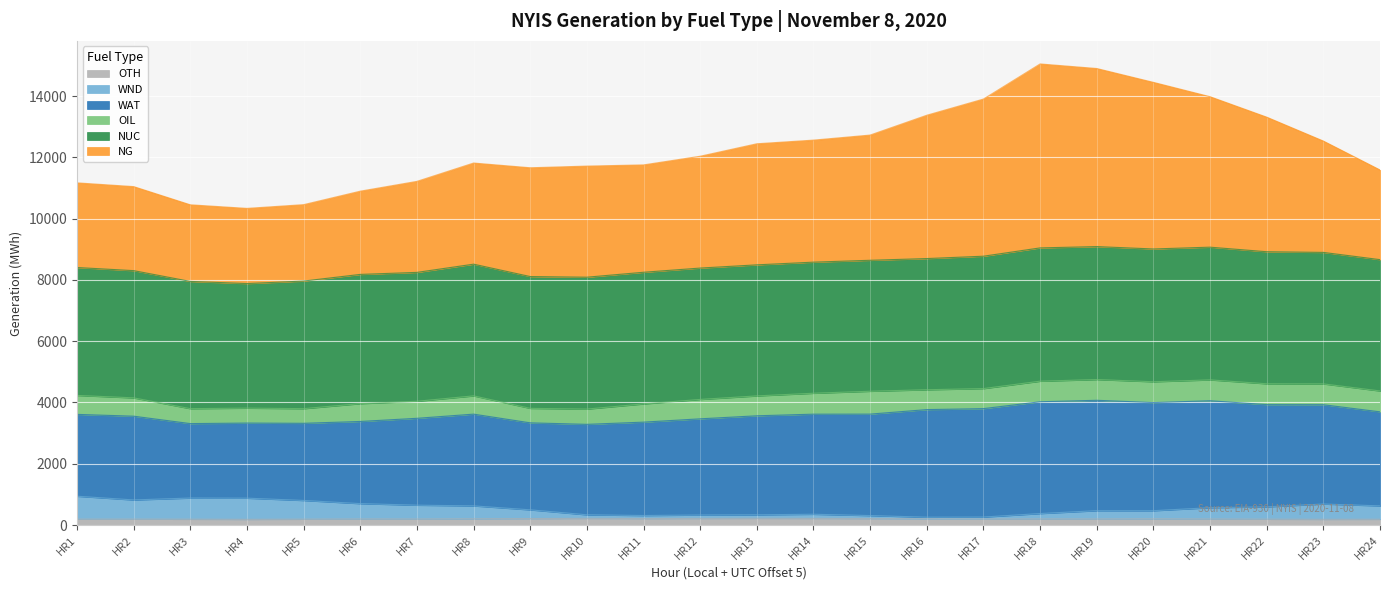

How many data points in NG are less than 12035?

12